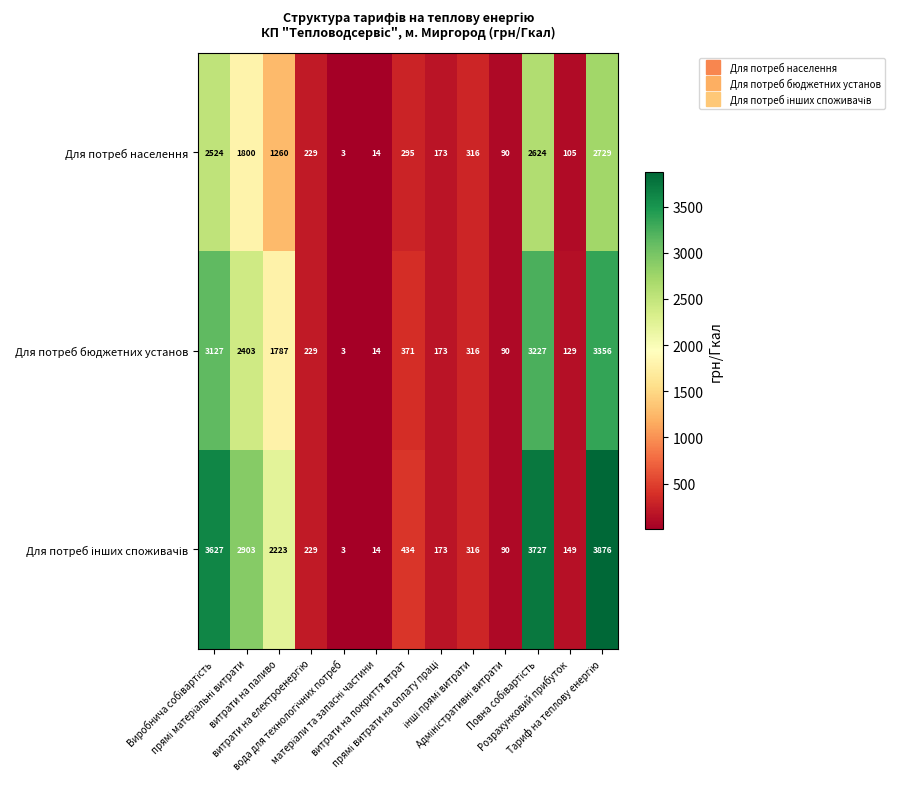

At how many categories does at least one series exceed 1686?

5